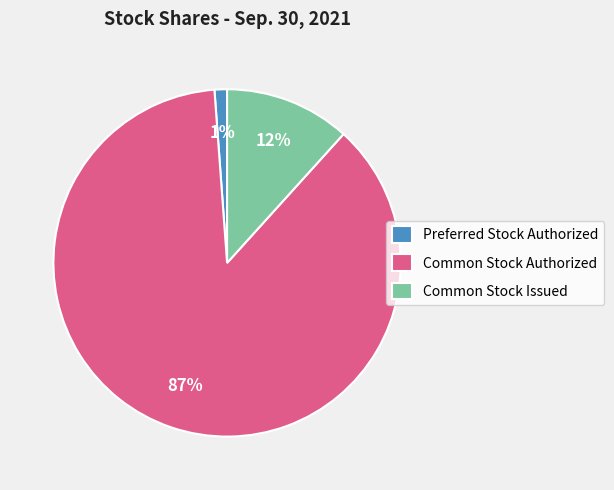

To the nearest percent, what is the difference between the Preferred Stock Authorized and Common Stock Authorized slice percentages?

86%